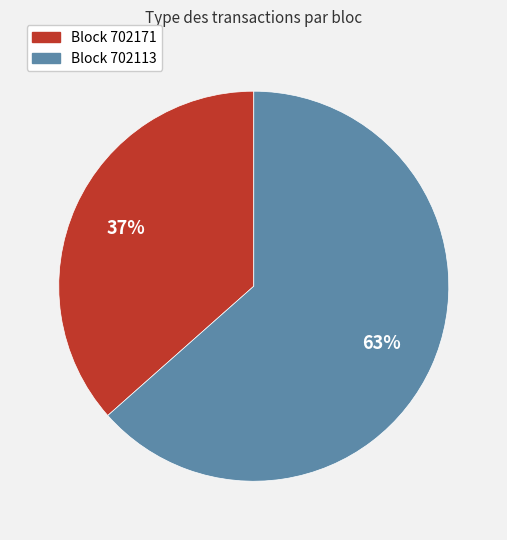

Rank the categories by value from lowest to highest.

Block 702171, Block 702113